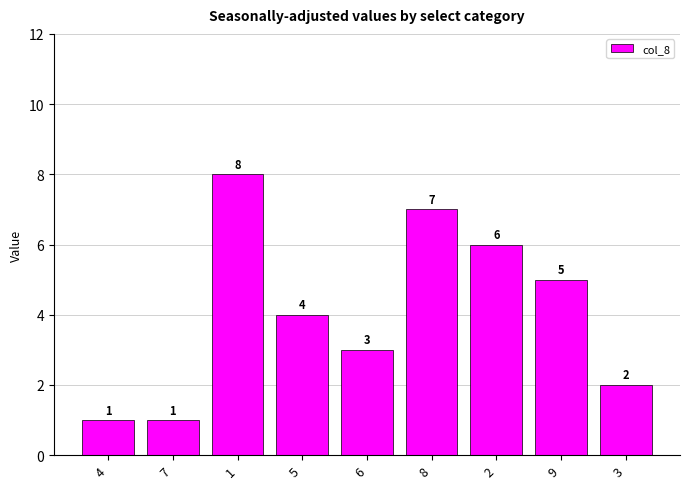

At which category does the chart reach its peak across all series?

1